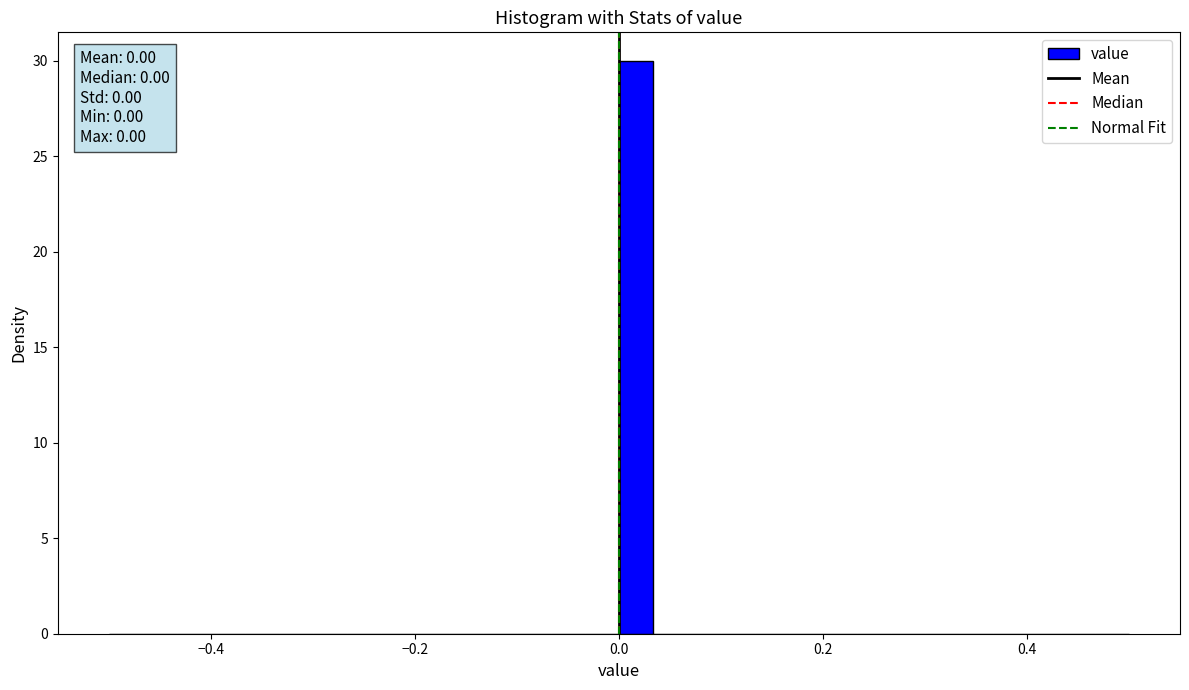

Read against the x-axis, roughly where is the centre of the tallest bar?

0.02